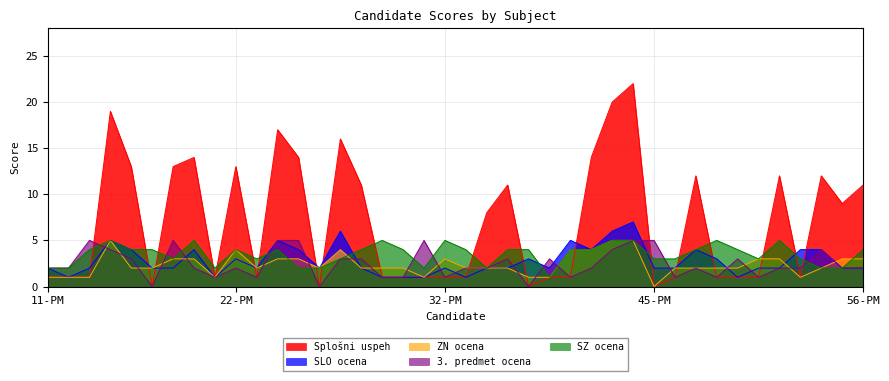

Reading left to right, what are all the values shown in this chart?

Splošni uspeh: 11-PM=1	13-PM=1	14-PM=1	15-PM=19	16-PM=13	17-PM=0	18-PM=13	20-PM=14	21-PM=1	22-PM=13	23-PM=1	24-PM=17	25-PM=14	26-PM=0	27-PM=16	28-PM=11	29-PM=1	30-PM=1	31-PM=1	32-PM=1	33-PM=1	36-PM=8	37-PM=11	38-PM=0	39-PM=1	40-PM=1	42-PM=14	43-PM=20	44-PM=22	45-PM=0	46-PM=1	48-PM=12	49-PM=1	50-PM=1	51-PM=1	52-PM=12	53-PM=1	54-PM=12	55-PM=9	56-PM=11
SLO ocena: 11-PM=2	13-PM=1	14-PM=2	15-PM=5	16-PM=4	17-PM=2	18-PM=2	20-PM=4	21-PM=1	22-PM=3	23-PM=2	24-PM=5	25-PM=4	26-PM=2	27-PM=6	28-PM=2	29-PM=1	30-PM=1	31-PM=1	32-PM=2	33-PM=1	36-PM=2	37-PM=2	38-PM=3	39-PM=2	40-PM=5	42-PM=4	43-PM=6	44-PM=7	45-PM=2	46-PM=2	48-PM=4	49-PM=3	50-PM=1	51-PM=2	52-PM=2	53-PM=4	54-PM=4	55-PM=2	56-PM=2
ZN ocena: 11-PM=1	13-PM=1	14-PM=1	15-PM=5	16-PM=2	17-PM=2	18-PM=3	20-PM=3	21-PM=1	22-PM=4	23-PM=2	24-PM=3	25-PM=3	26-PM=2	27-PM=4	28-PM=2	29-PM=2	30-PM=2	31-PM=1	32-PM=3	33-PM=2	36-PM=2	37-PM=2	38-PM=1	39-PM=1	40-PM=4	42-PM=4	43-PM=5	44-PM=5	45-PM=0	46-PM=2	48-PM=2	49-PM=2	50-PM=2	51-PM=3	52-PM=3	53-PM=1	54-PM=2	55-PM=3	56-PM=3
3. predmet ocena: 11-PM=2	13-PM=2	14-PM=5	15-PM=4	16-PM=3	17-PM=0	18-PM=5	20-PM=2	21-PM=1	22-PM=2	23-PM=1	24-PM=5	25-PM=5	26-PM=0	27-PM=3	28-PM=3	29-PM=1	30-PM=1	31-PM=5	32-PM=1	33-PM=2	36-PM=2	37-PM=3	38-PM=0	39-PM=3	40-PM=1	42-PM=2	43-PM=4	44-PM=5	45-PM=5	46-PM=1	48-PM=2	49-PM=1	50-PM=3	51-PM=1	52-PM=2	53-PM=2	54-PM=4	55-PM=2	56-PM=2
SZ ocena: 11-PM=2	13-PM=2	14-PM=4	15-PM=5	16-PM=4	17-PM=4	18-PM=3	20-PM=5	21-PM=2	22-PM=4	23-PM=3	24-PM=4	25-PM=2	26-PM=2	27-PM=3	28-PM=4	29-PM=5	30-PM=4	31-PM=2	32-PM=5	33-PM=4	36-PM=2	37-PM=4	38-PM=4	39-PM=1	40-PM=4	42-PM=4	43-PM=5	44-PM=5	45-PM=3	46-PM=3	48-PM=4	49-PM=5	50-PM=4	51-PM=3	52-PM=5	53-PM=3	54-PM=2	55-PM=2	56-PM=4